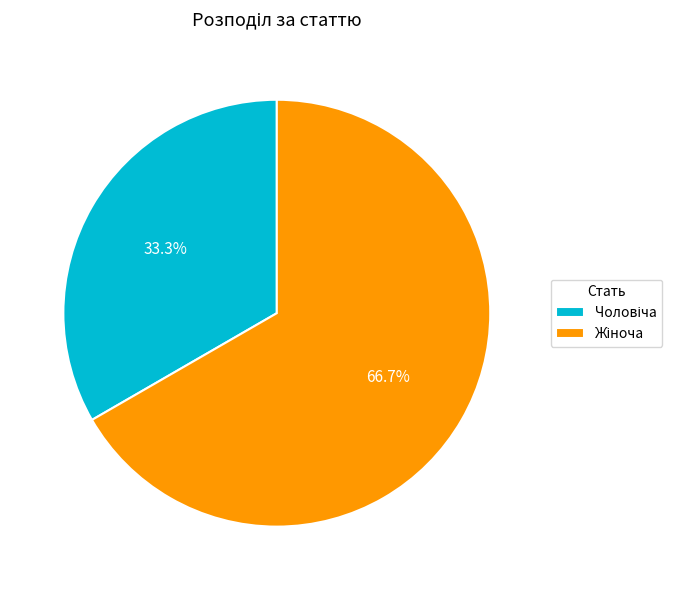

Does any single category account for the majority?

Yes